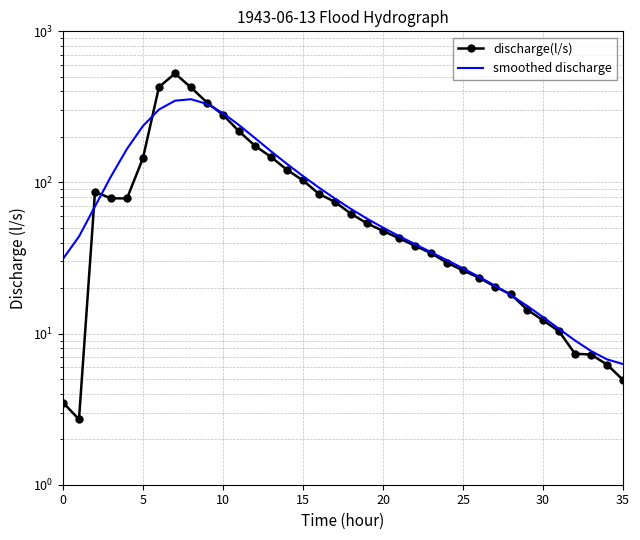

Is this an area chart (filled region under the line)?

No